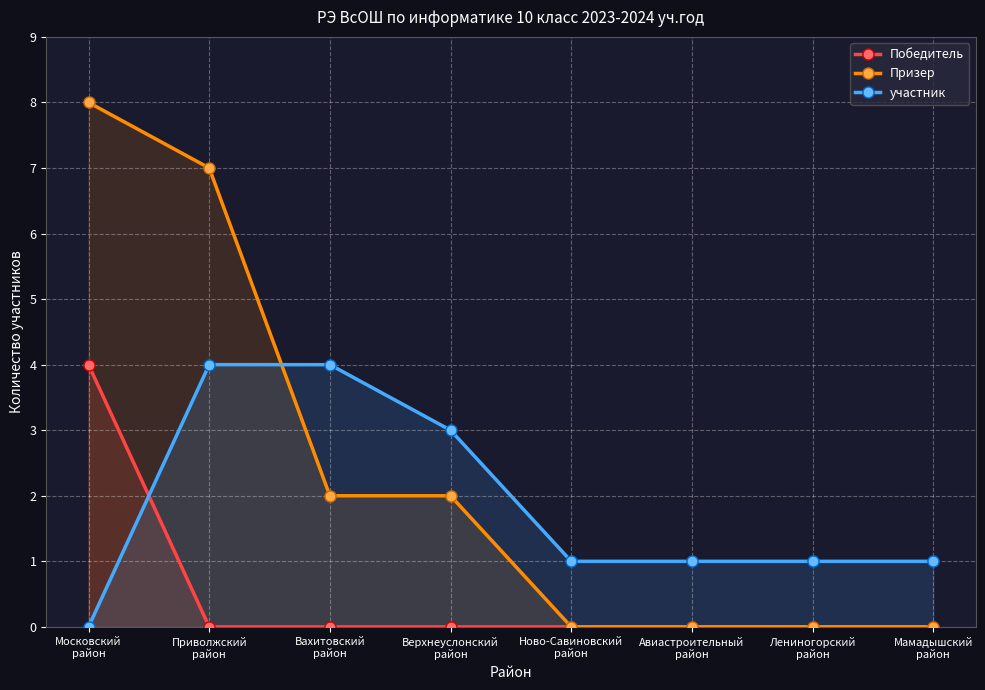

At Московский
район, list the series in order from largest to smallest.

Призер, Победитель, участник